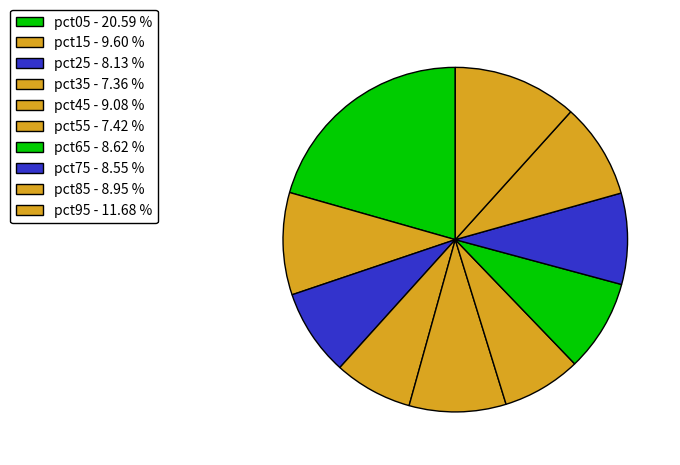

Is it true that pct45 is 9% of the pie?

True